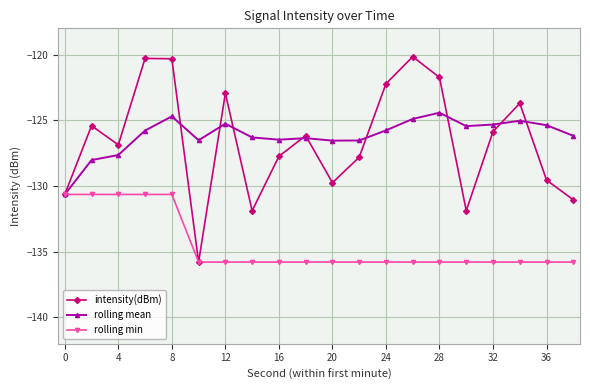

What is the smallest value displayed?

-135.8